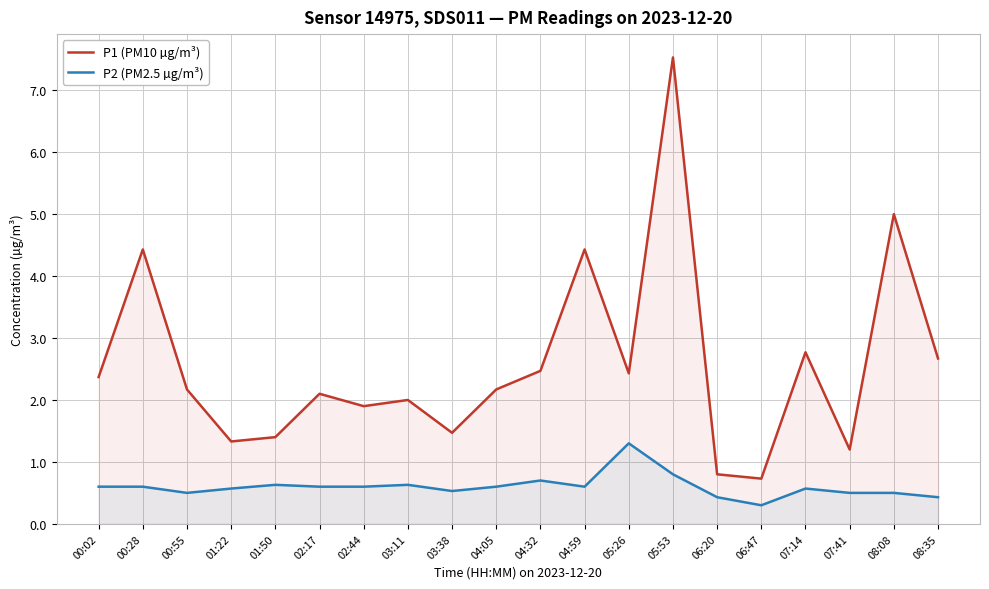

Which label corresponds to the largest value in the chart?

05:53